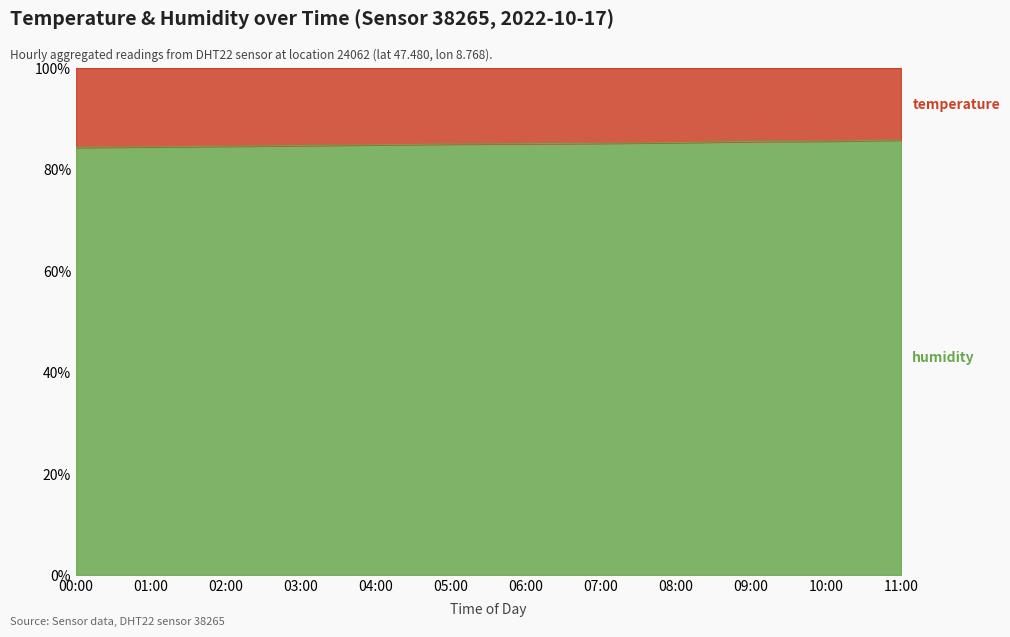

The value at 09:00 is 39.2. True or false?

False